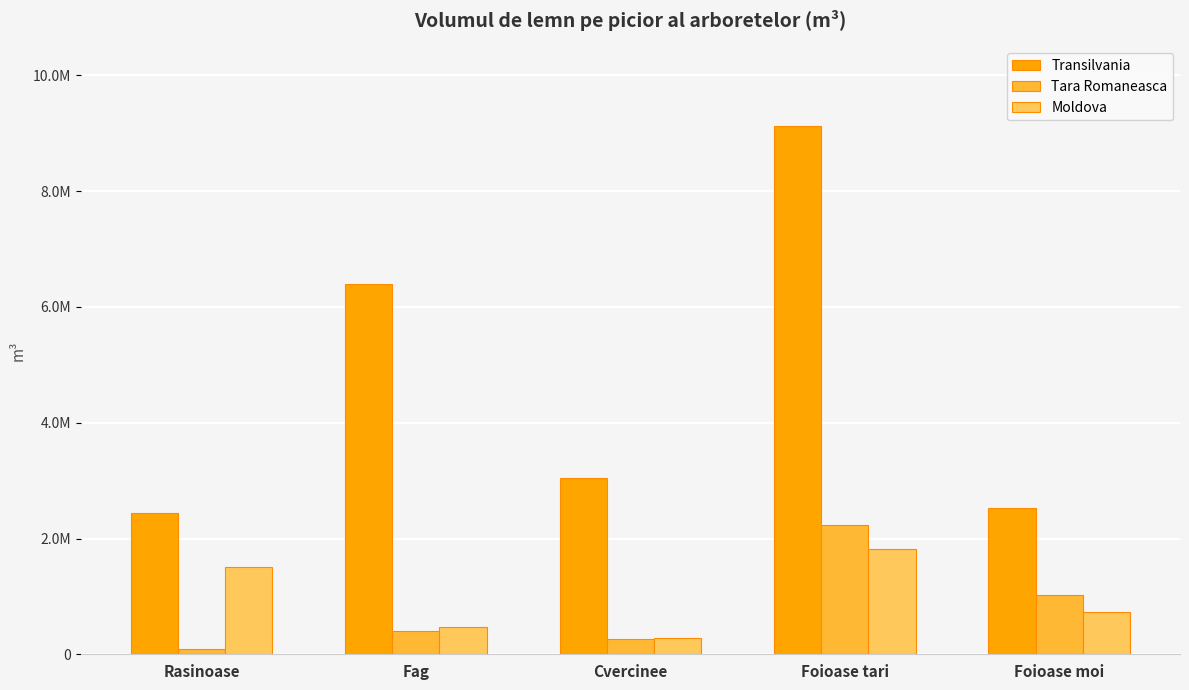

At which category is the sum across all series the highest?

Foioase tari